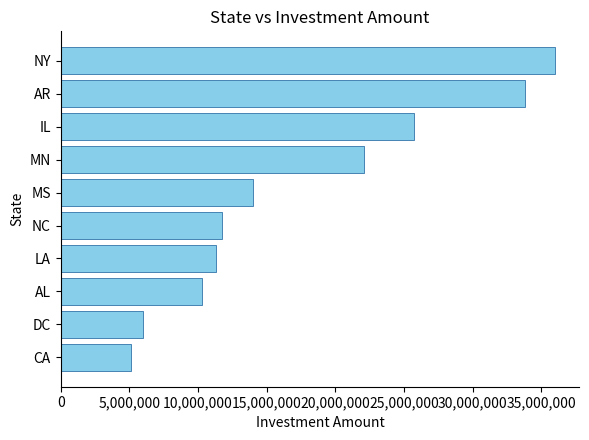

What is the minimum value shown in the chart?

5146000